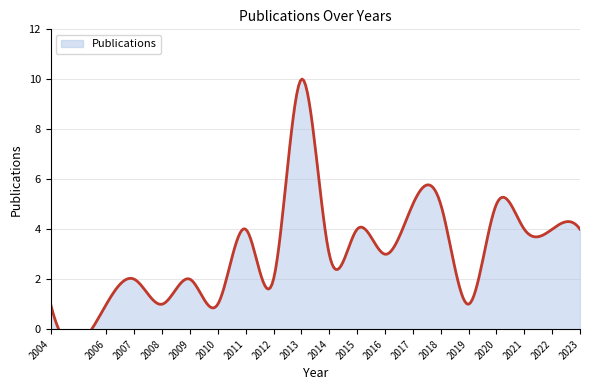

Which category has the highest value across all series?

2013